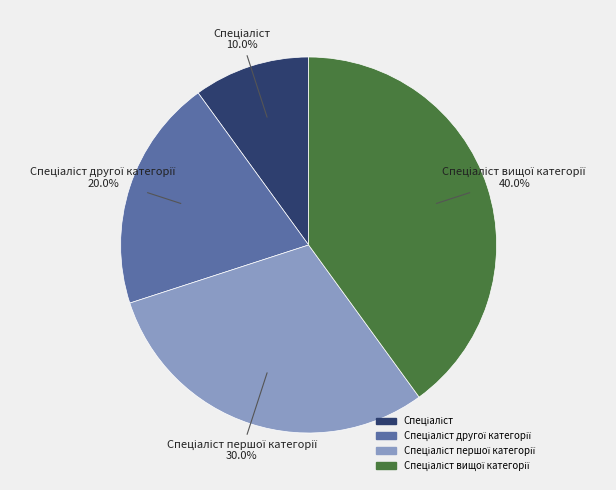

Is there a majority slice in this chart?

No